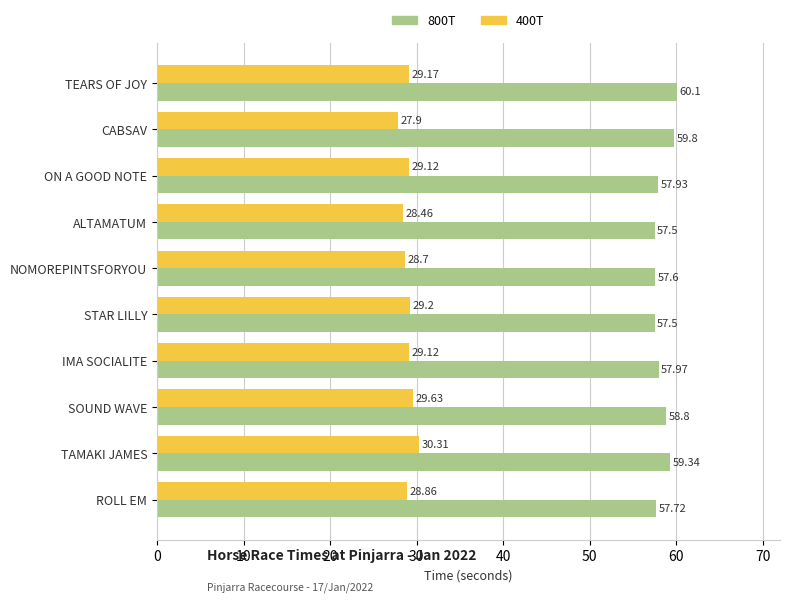

Rank the series at NOMOREPINTSFORYOU from highest to lowest value.

800T, 400T